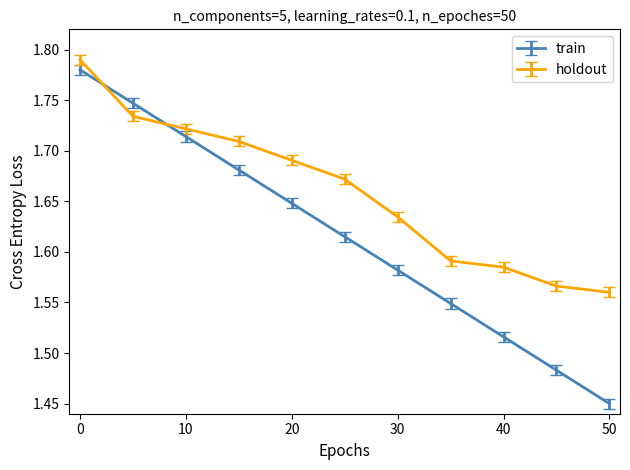

List the series in order of their overall mean, lowest first.

train, holdout